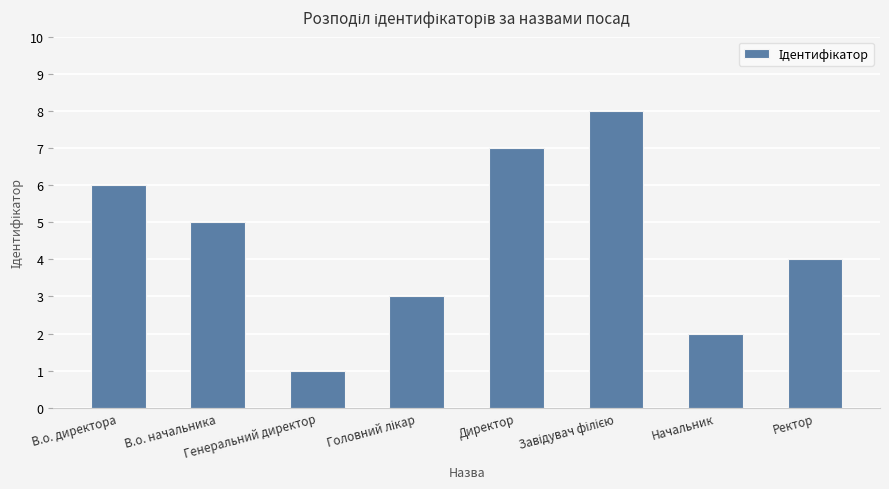

What is the difference between the second highest and minimum values?

6